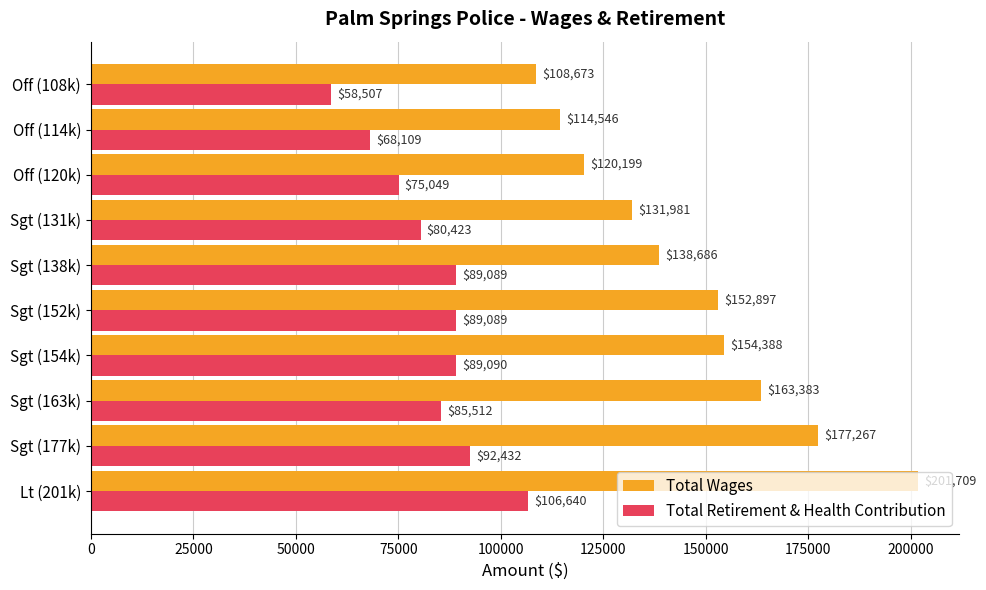

What is the difference between the Total Retirement & Health Contribution values at Off (114k) and Sgt (152k)?

20980